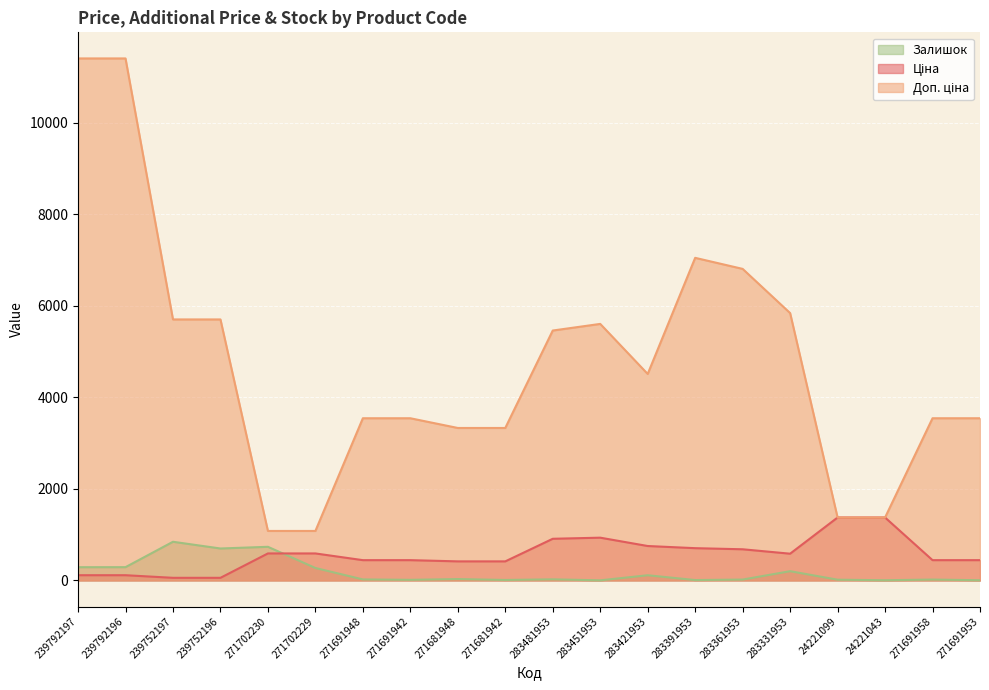

What is the total value across all series at 271691942?

4001.1